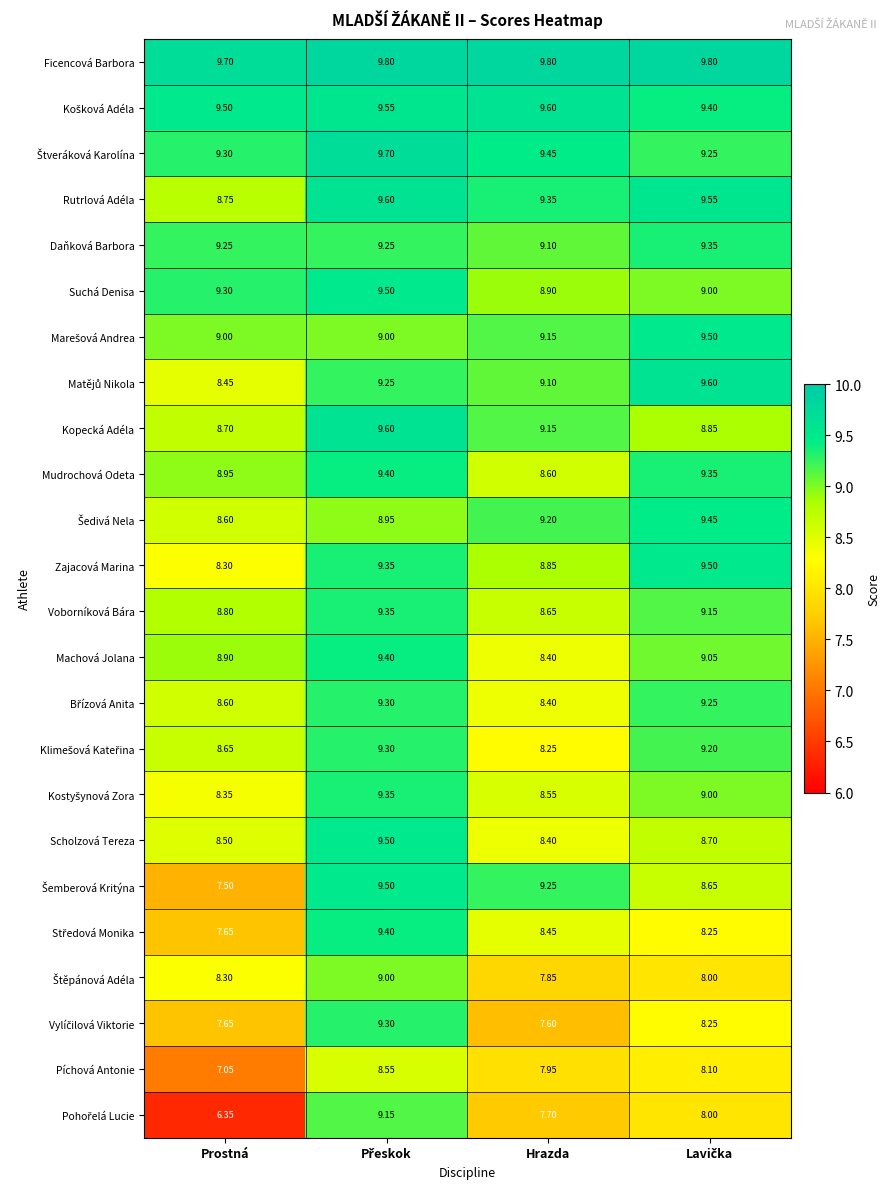

At which category does the chart reach its minimum across all series?

Prostná